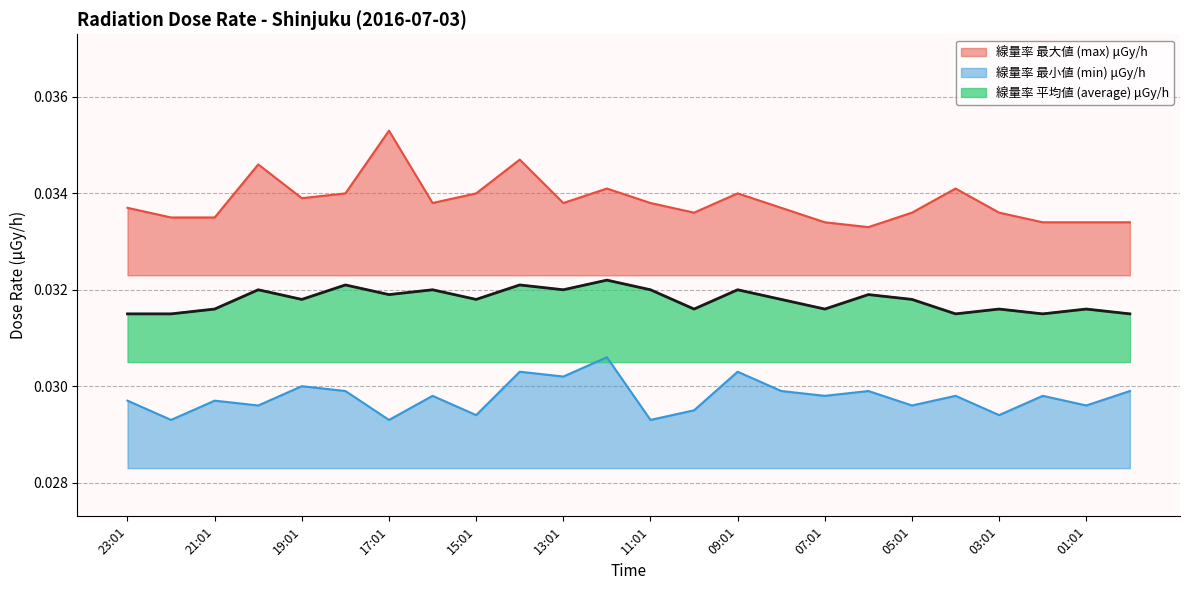

At how many categories does at least one series exceed 0?

24